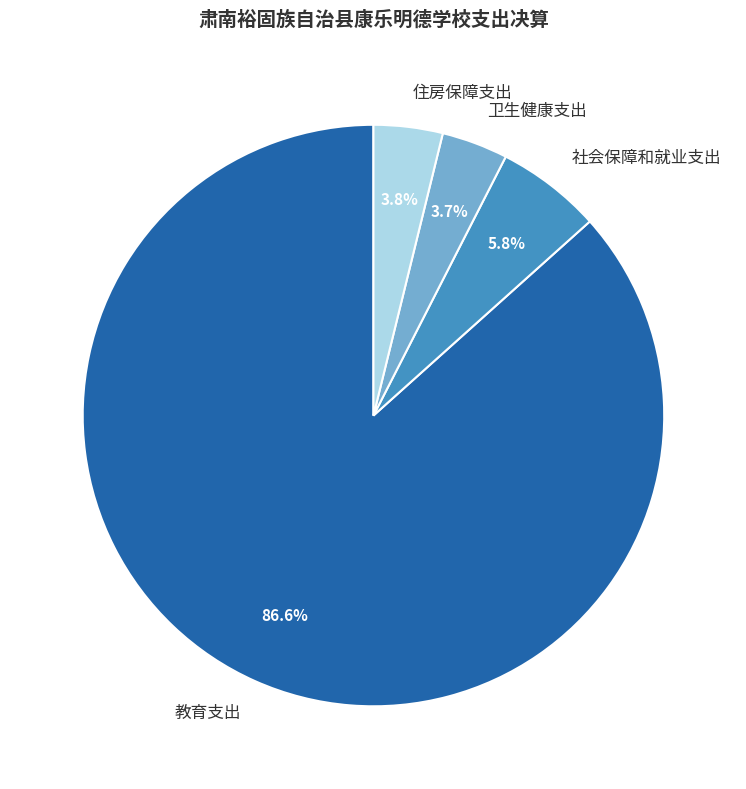

Which category has the biggest portion of the pie?

教育支出